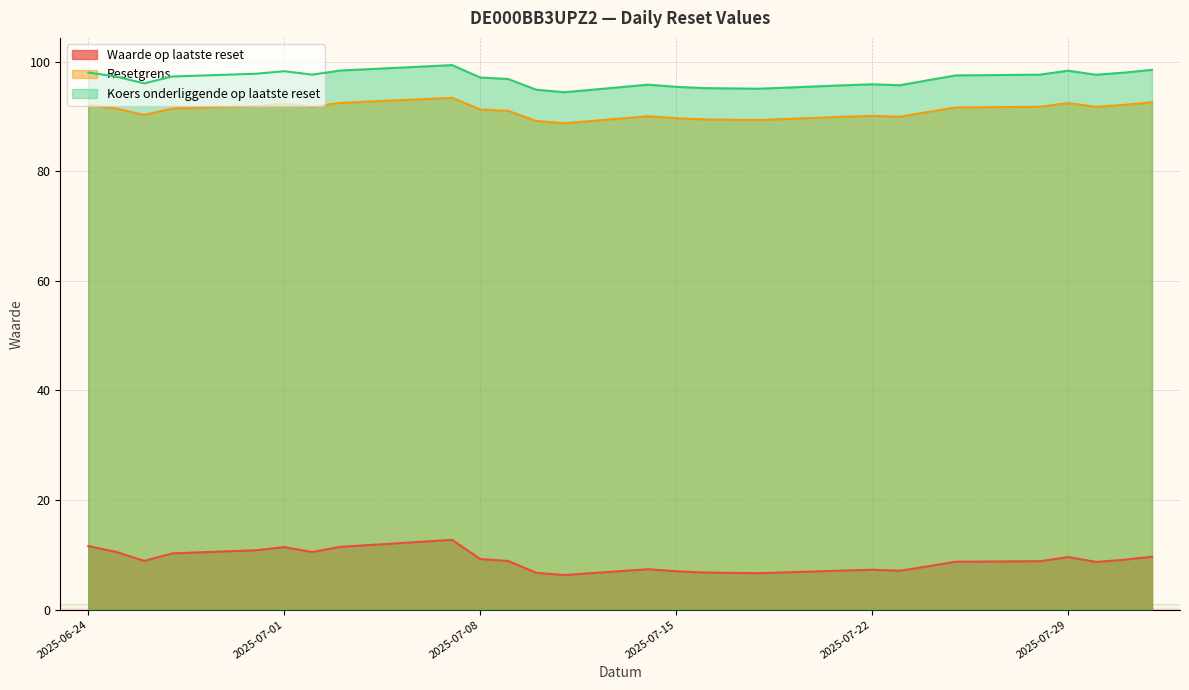

Which series has the largest total across all categories?

Koers onderliggende op laatste reset